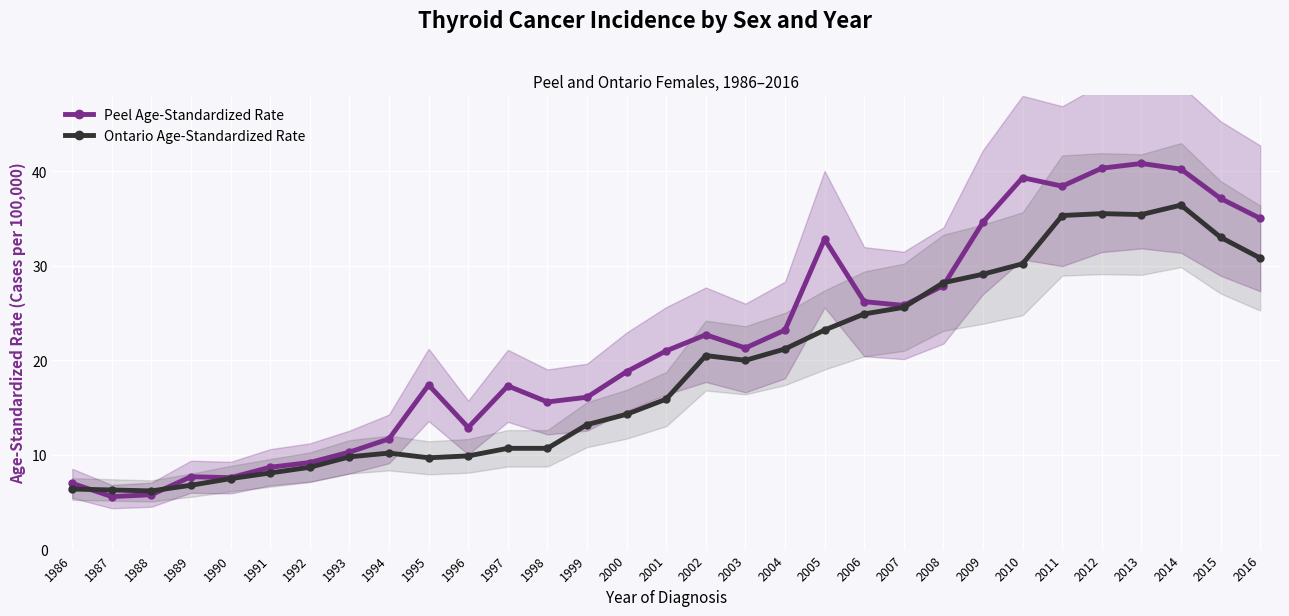

Is this an area chart (filled region under the line)?

No